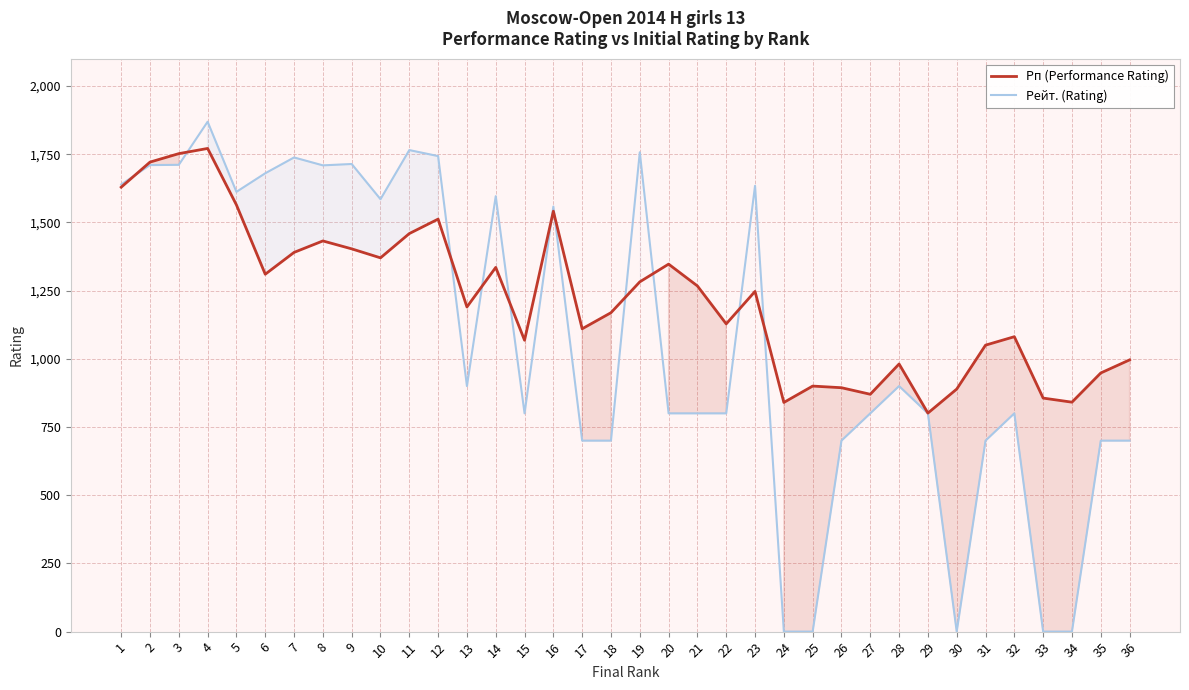

Reading left to right, transcribe all the data shown in this chart.

Рп (Performance Rating): 1=1629	2=1721	3=1752	4=1771	5=1564	6=1310	7=1390	8=1432	9=1403	10=1370	11=1459	12=1512	13=1190	14=1335	15=1068	16=1541	17=1110	18=1169	19=1282	20=1347	21=1267	22=1128	23=1247	24=840	25=900	26=894	27=870	28=981	29=801	30=889	31=1050	32=1081	33=856	34=841	35=948	36=996
Рейт. (Rating): 1=1639	2=1710	3=1711	4=1869	5=1612	6=1680	7=1738	8=1709	9=1714	10=1585	11=1765	12=1743	13=900	14=1596	15=800	16=1558	17=700	18=700	19=1757	20=800	21=800	22=800	23=1634	24=0	25=0	26=700	27=800	28=900	29=800	30=0	31=700	32=800	33=0	34=0	35=700	36=700